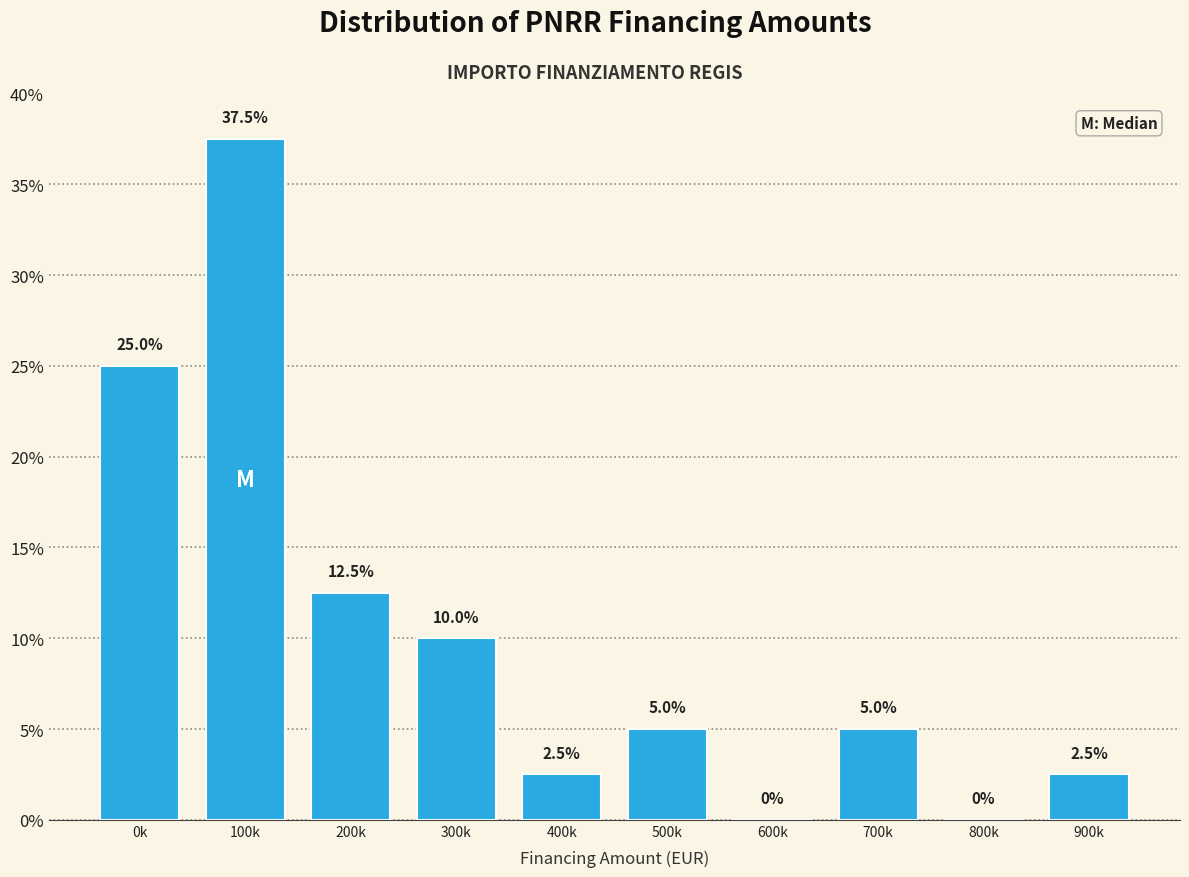

Reading left to right, list all the values displayed in this chart.

0k=25.0	100k=37.5	200k=12.5	300k=10.0	400k=2.5	500k=5.0	600k=0.0	700k=5.0	800k=0.0	900k=2.5